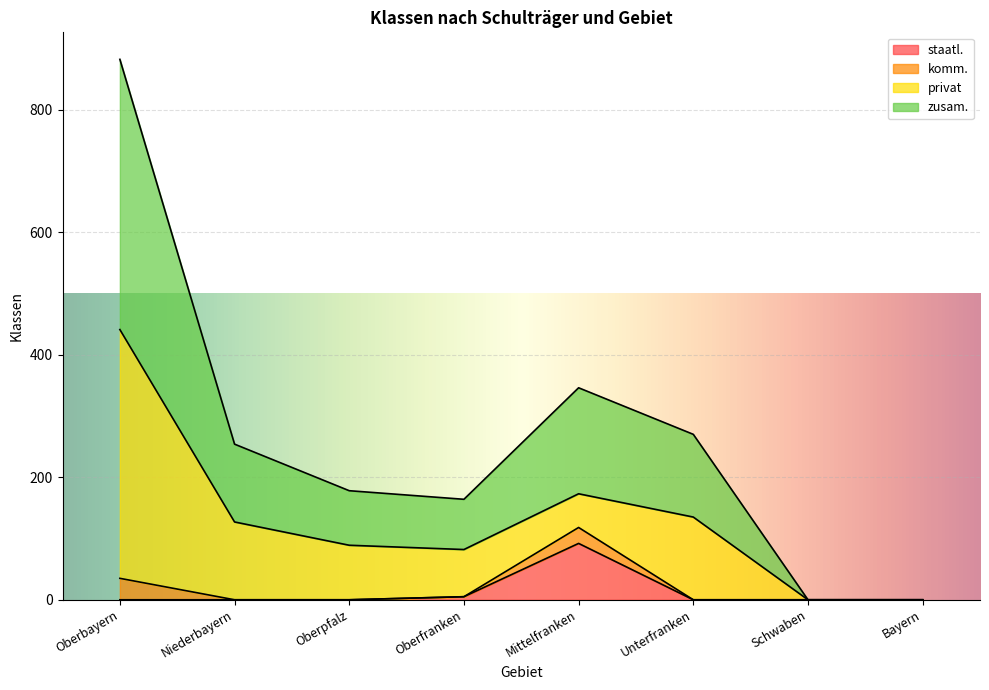

Is it true that zusam. equals 107 at Oberbayern?

False